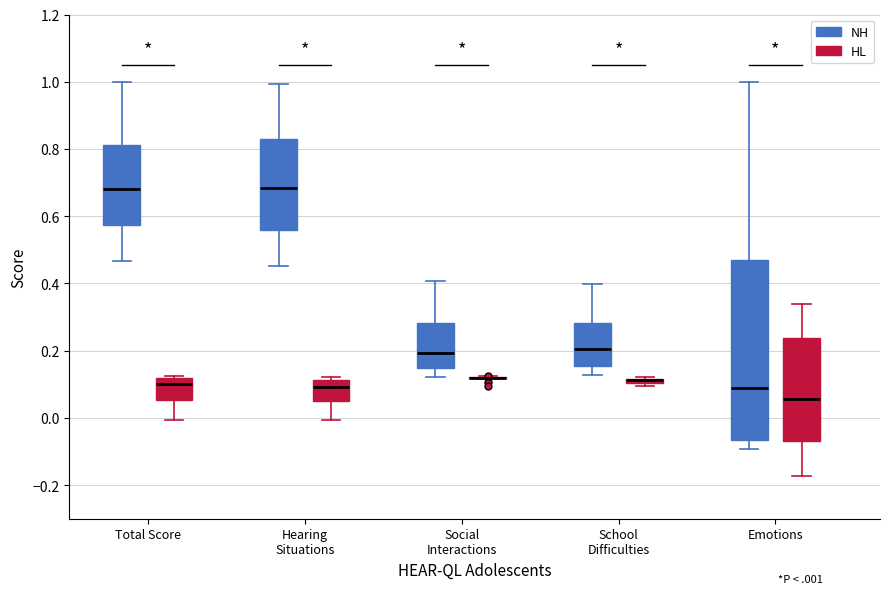

Comparing the boxes themselves (not the whiskers), which one is the tallest?

Emotions (NH)